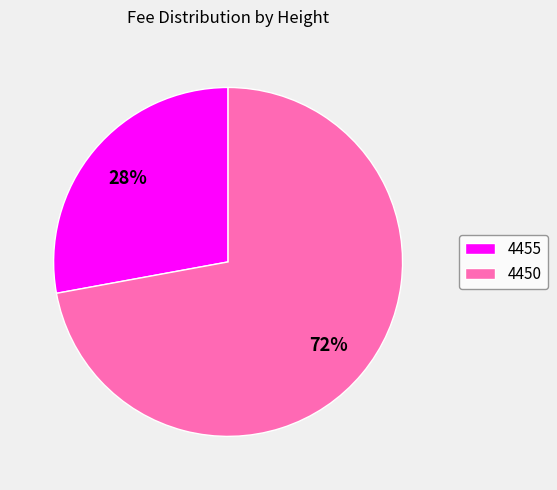

Rank the categories by value from highest to lowest.

4450, 4455